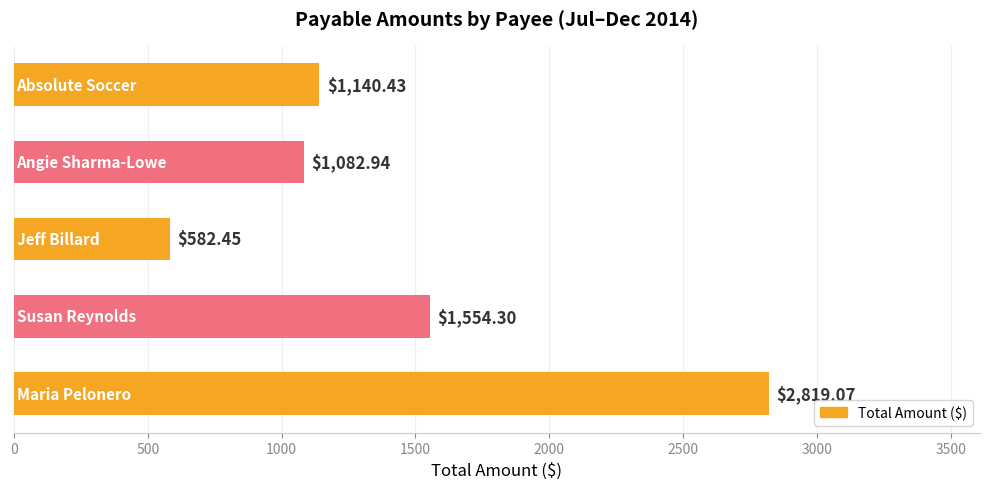

What is the average value?

1435.8